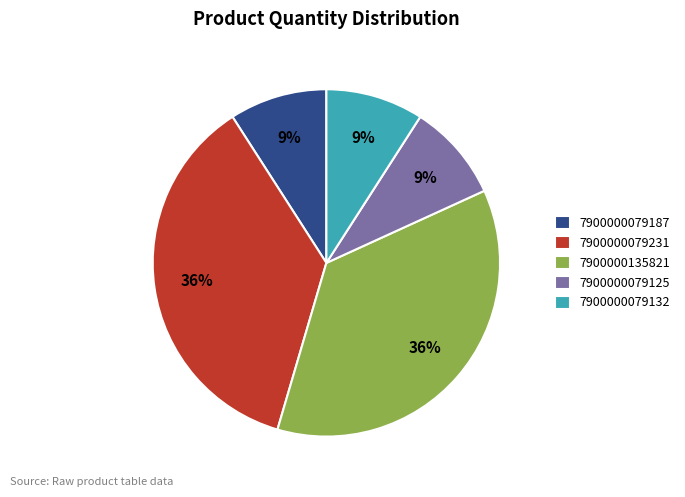

To the nearest percent, what is the difference between the largest and smallest slice percentages?

27%